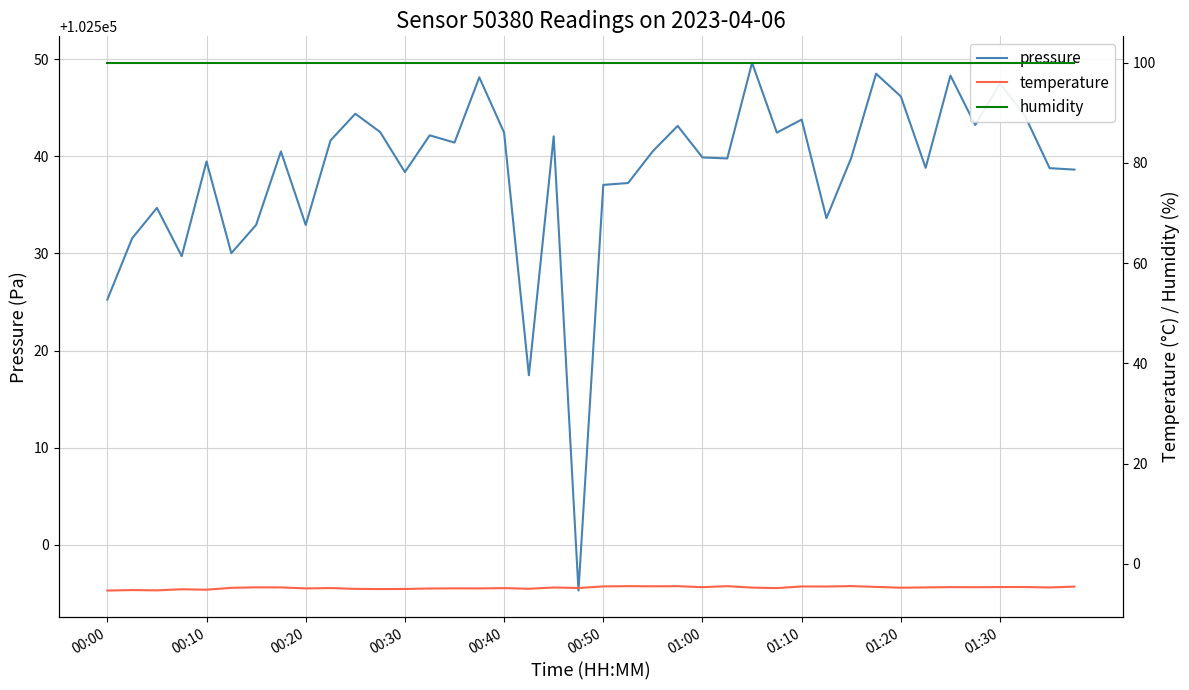

Is it true that pressure equals 145519.0 at 00:00?

False